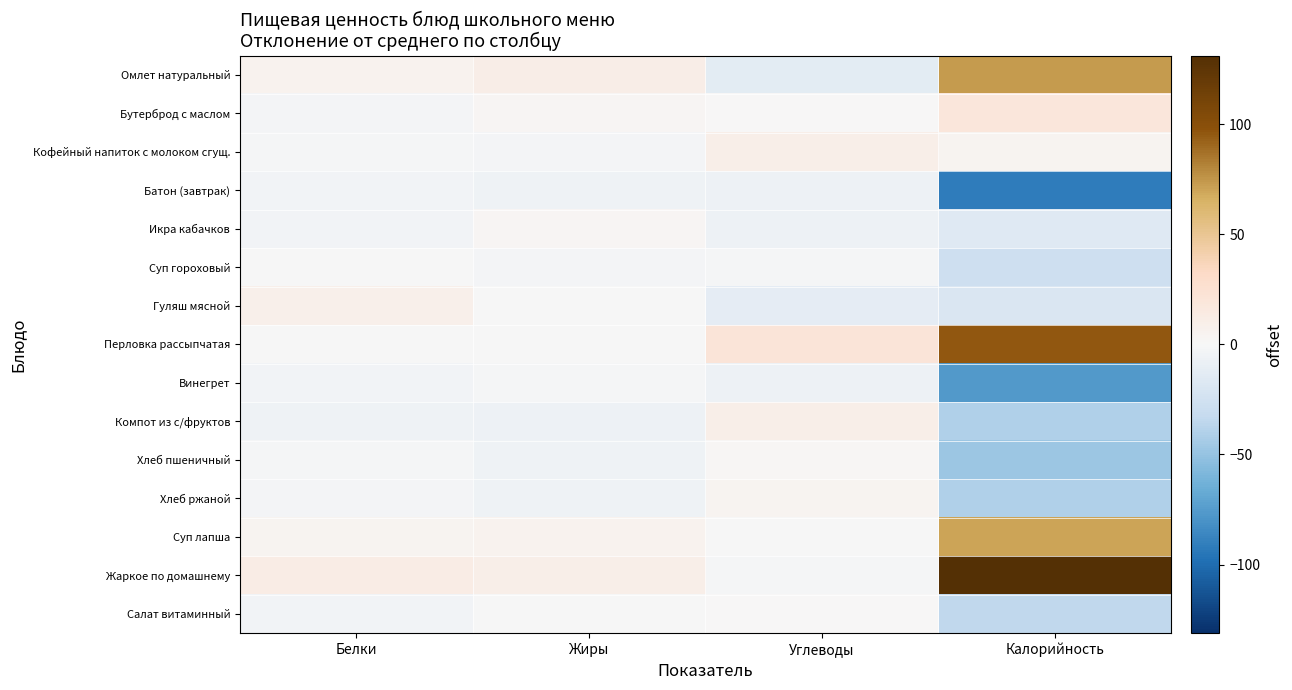

Which series changed the most between Жиры and Калорийность?

Жаркое по домашнему